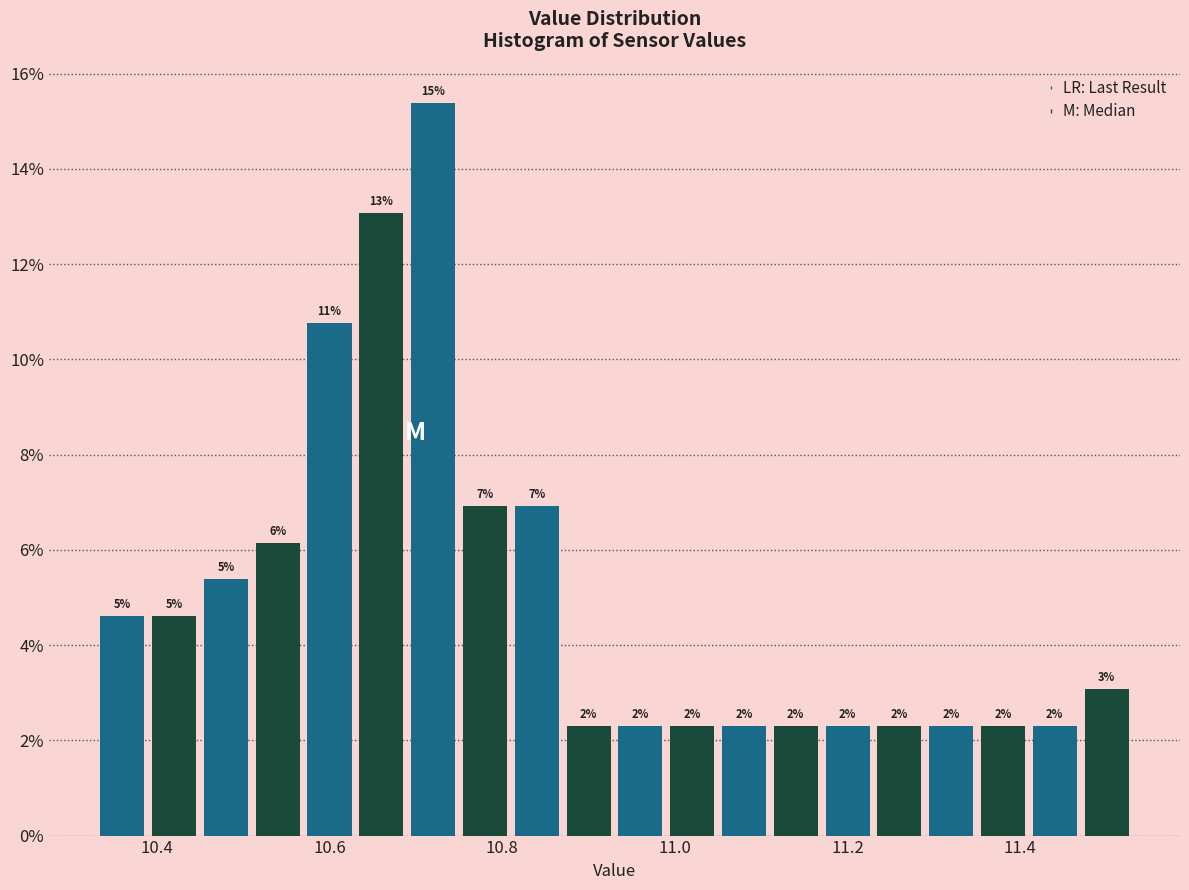

Read against the x-axis, roughly where is the centre of the tallest bar?

10.72